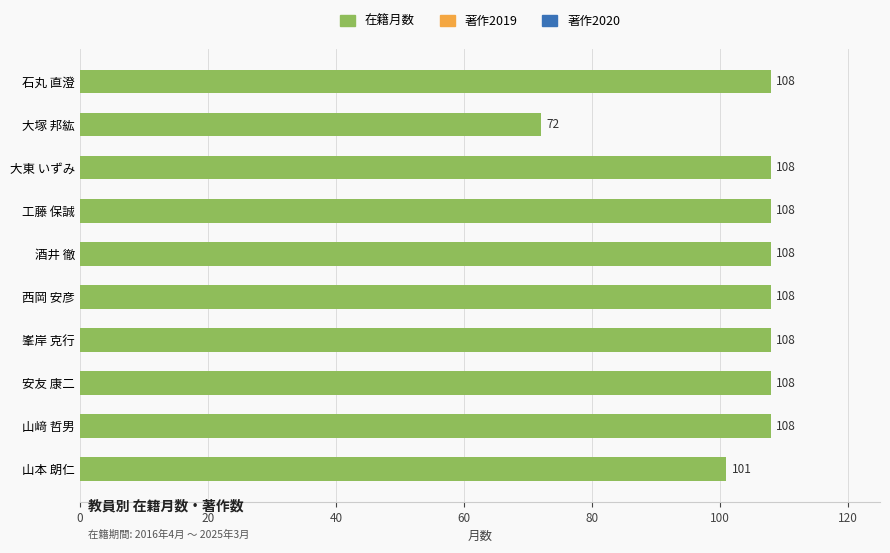

What is the approximate value at 大塚 邦紘, to the nearest 10?

70